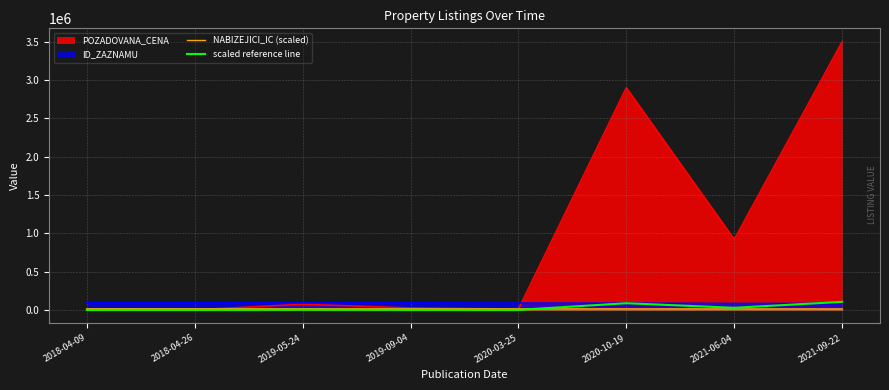

At which label does NABIZEJICI_IC (scaled) reach its minimum?

2021-09-22